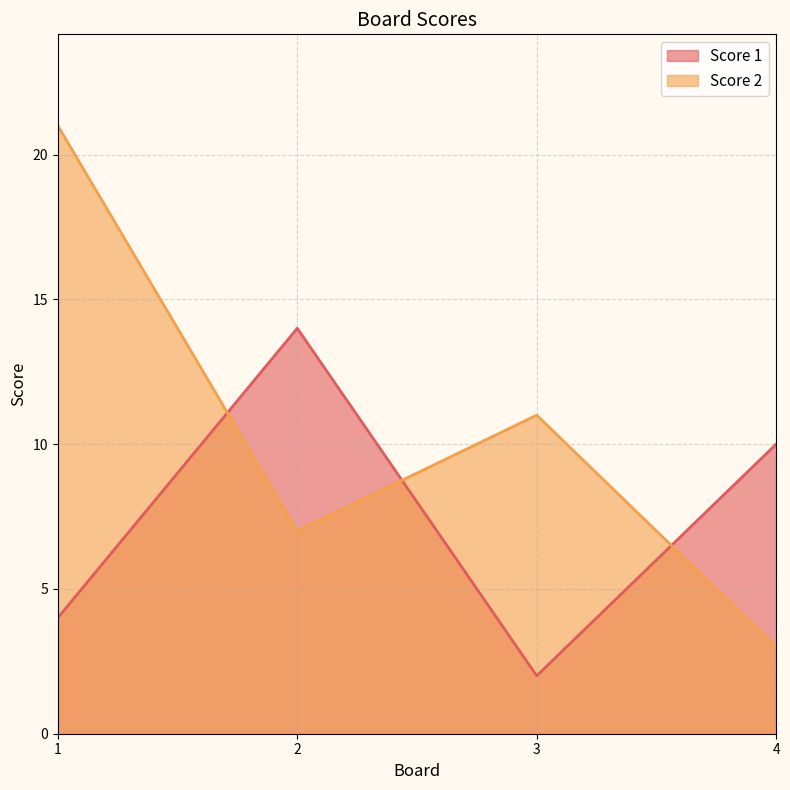

What is the difference between the maximum and minimum values in the Score 2 series?

18